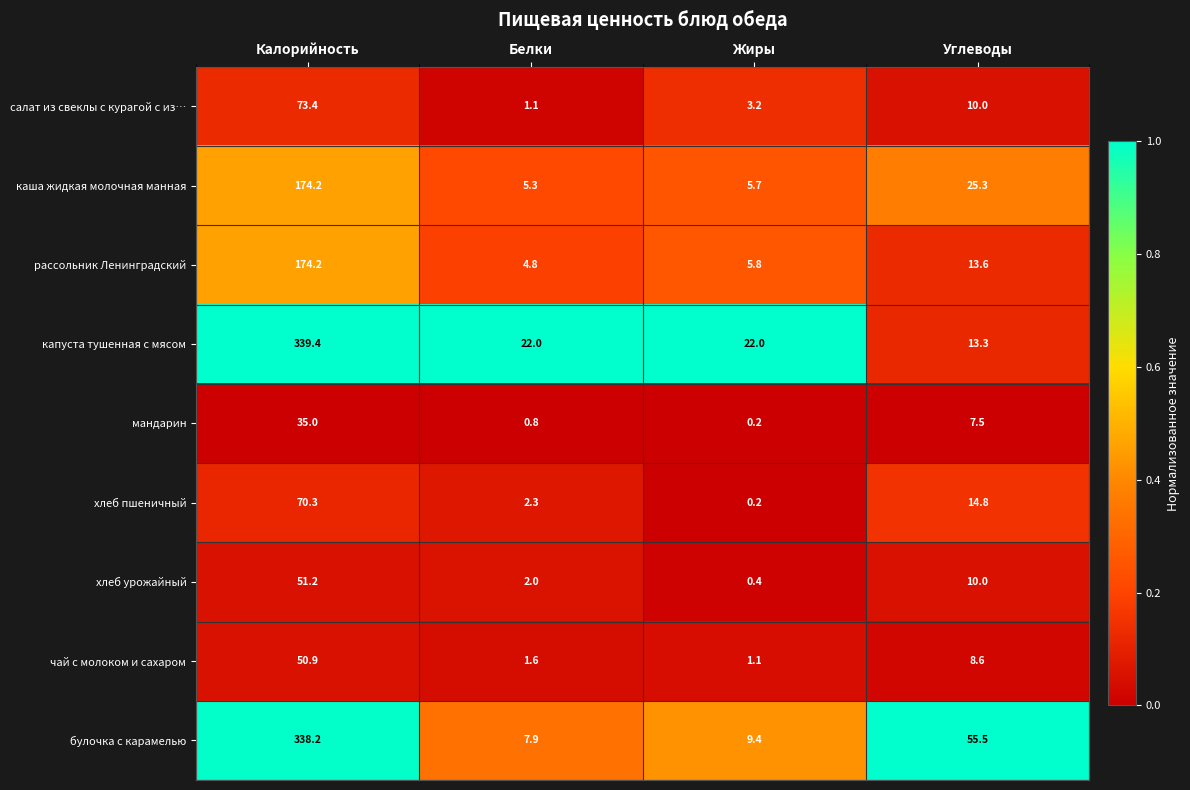

What is the spread (max minus min) of values at Жиры?

21.8